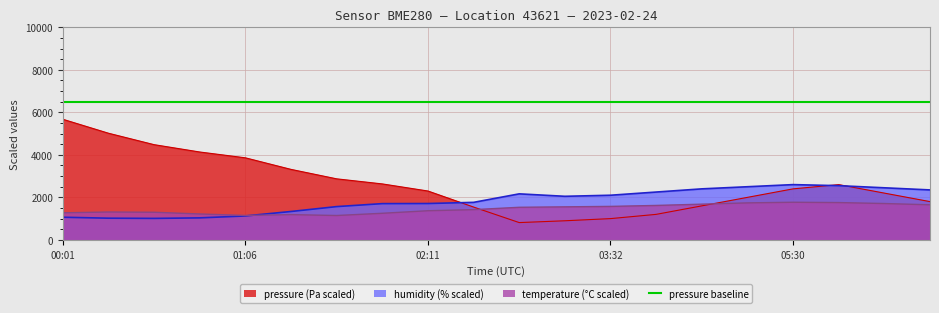

True or false: humidity has more than 2 interior local peaks.

False